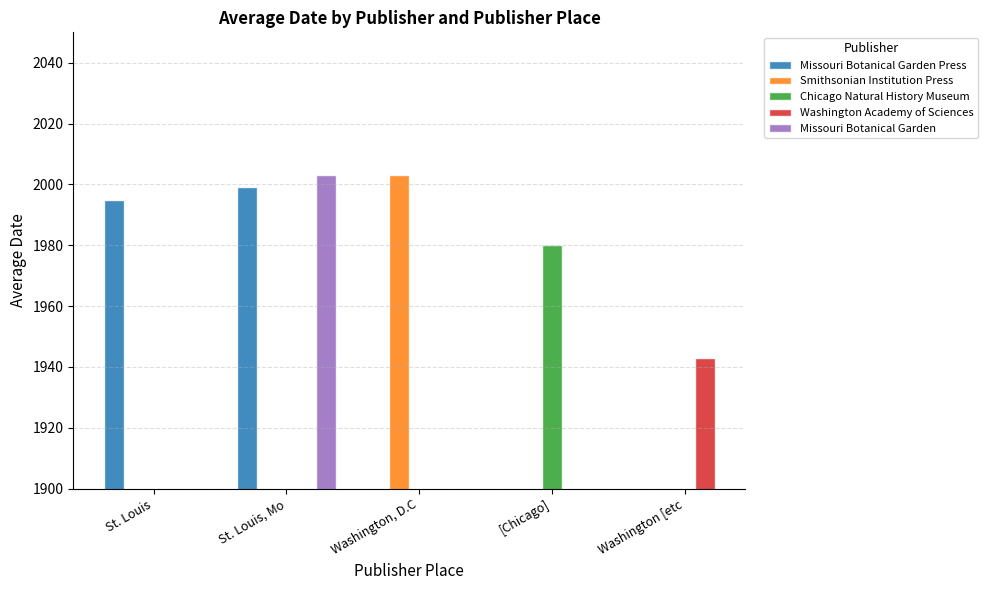

Read the value at St. Louis.

1995